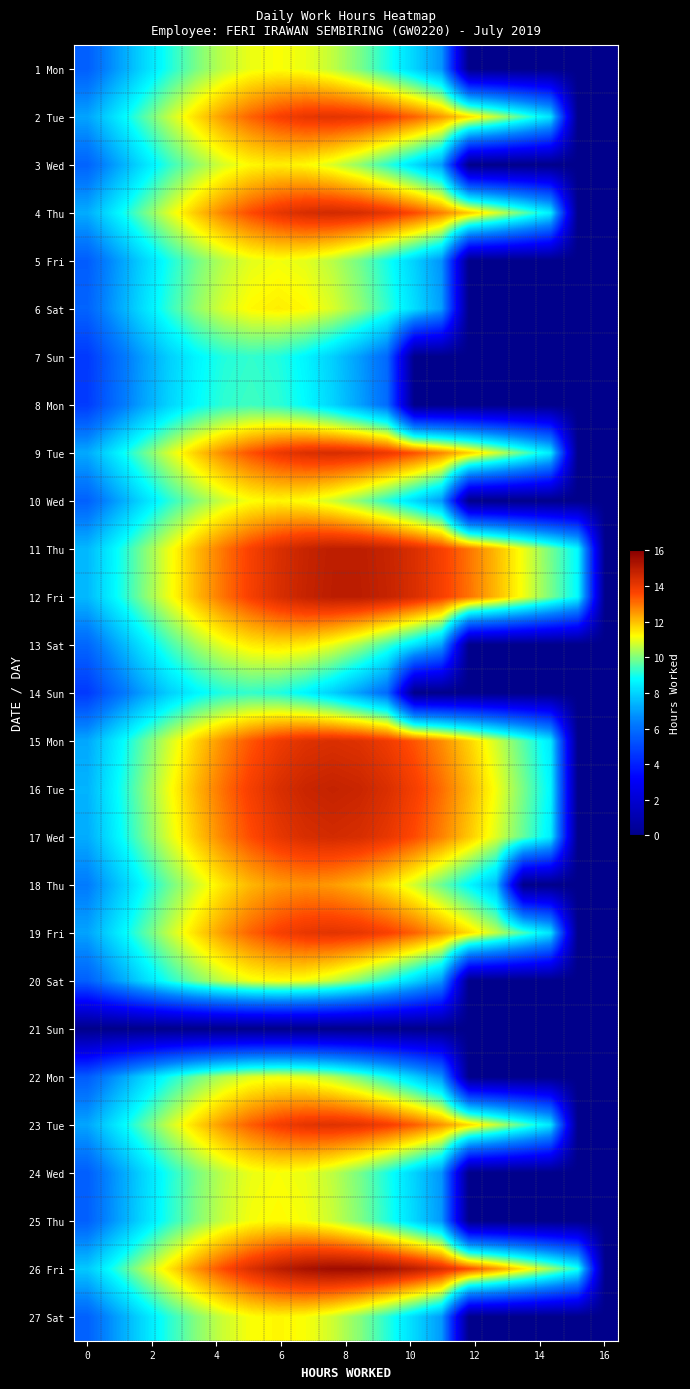

At how many categories does at least one series exceed 13?

10